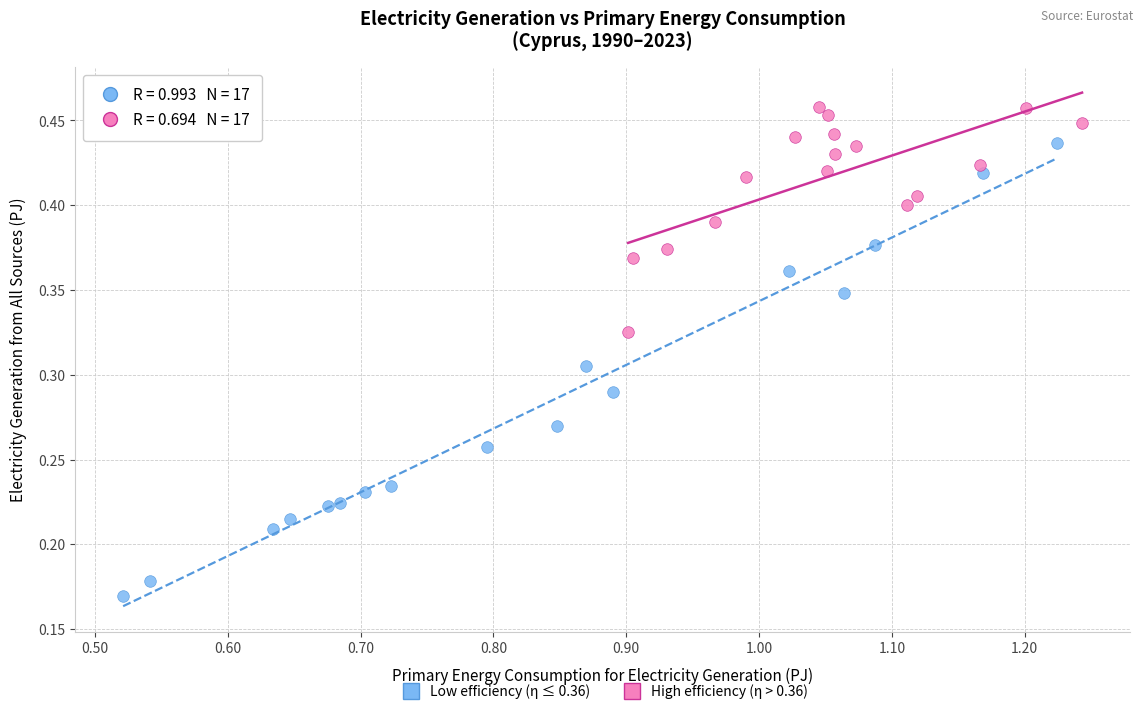

Which series has the largest Y range (max minus min)?

Low efficiency (η ≤ 0.36)